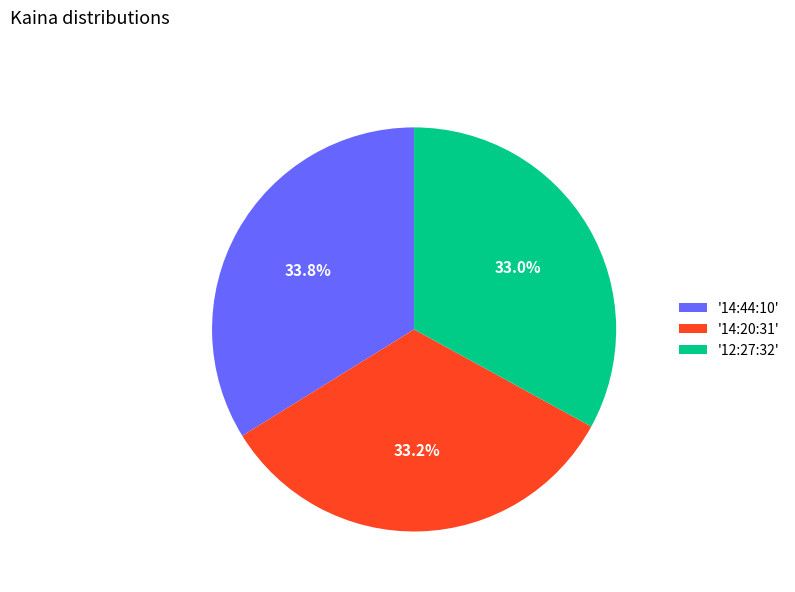

To the nearest percent, what is the difference between the largest and smallest slice percentages?

1%